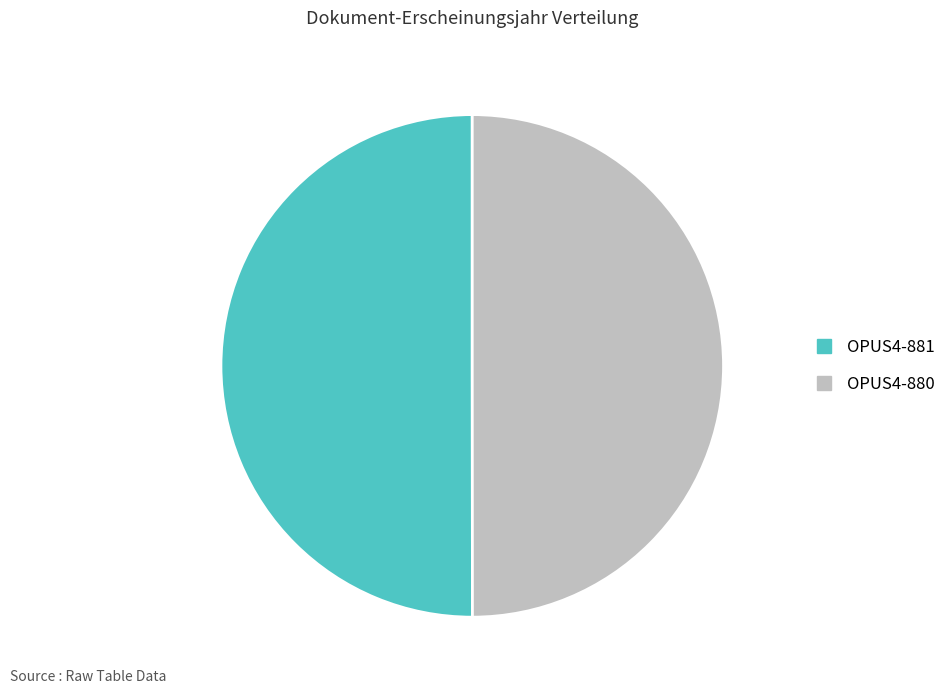

True or false: OPUS4-881 accounts for 50% of the total.

True